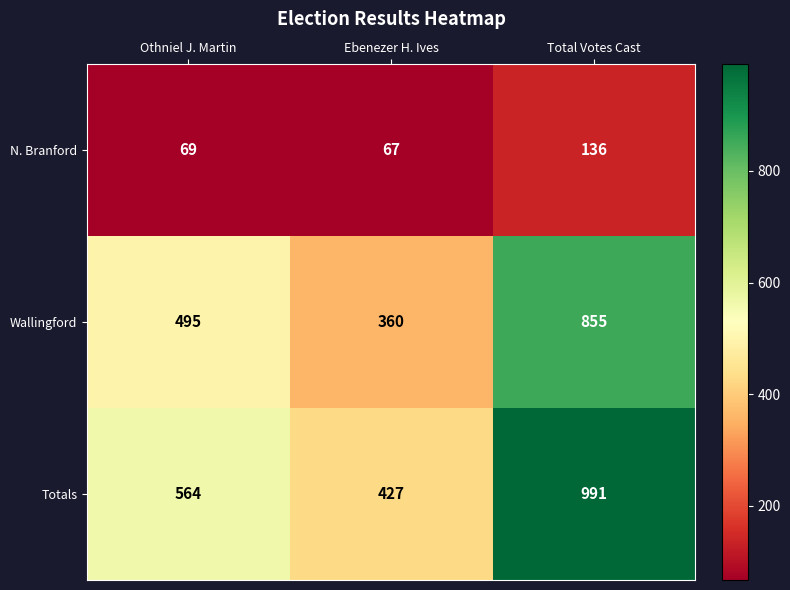

The value of Wallingford at Othniel J. Martin is 495. True or false?

True